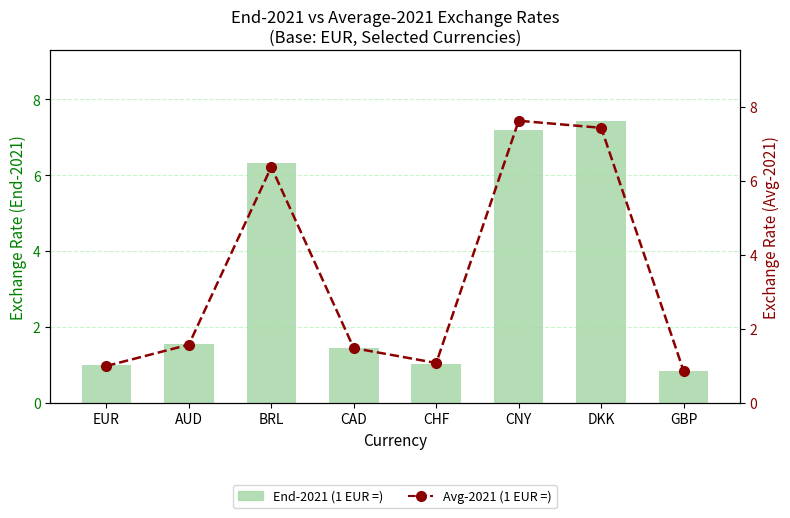

Rank the series at EUR from lowest to highest value.

End-2021 (1 EUR =), Avg-2021 (1 EUR =)